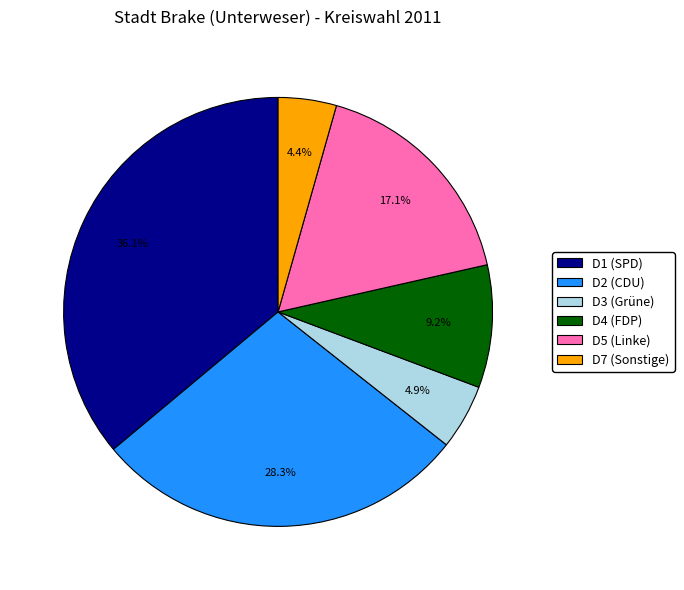

Is there a majority slice in this chart?

No